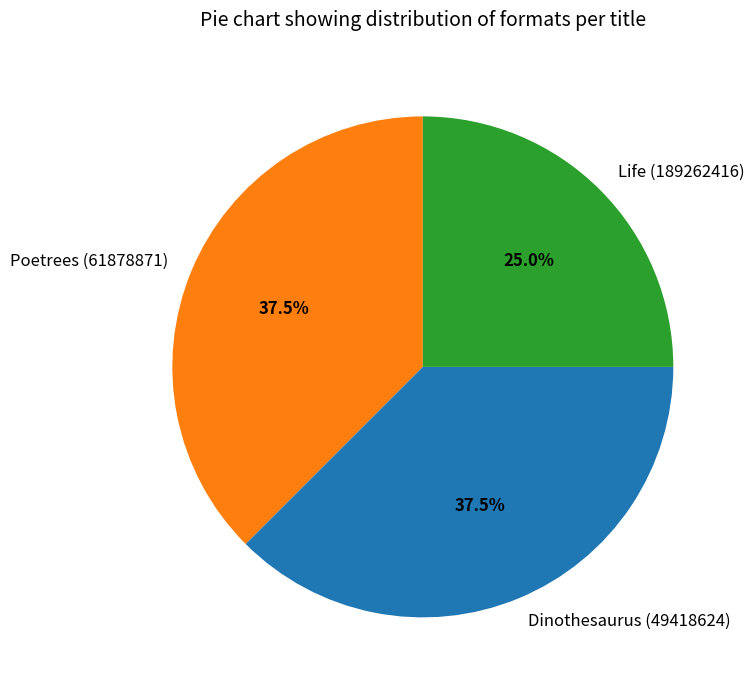

Which has a higher value, Dinothesaurus (49418624) or Life (189262416)?

Dinothesaurus (49418624)